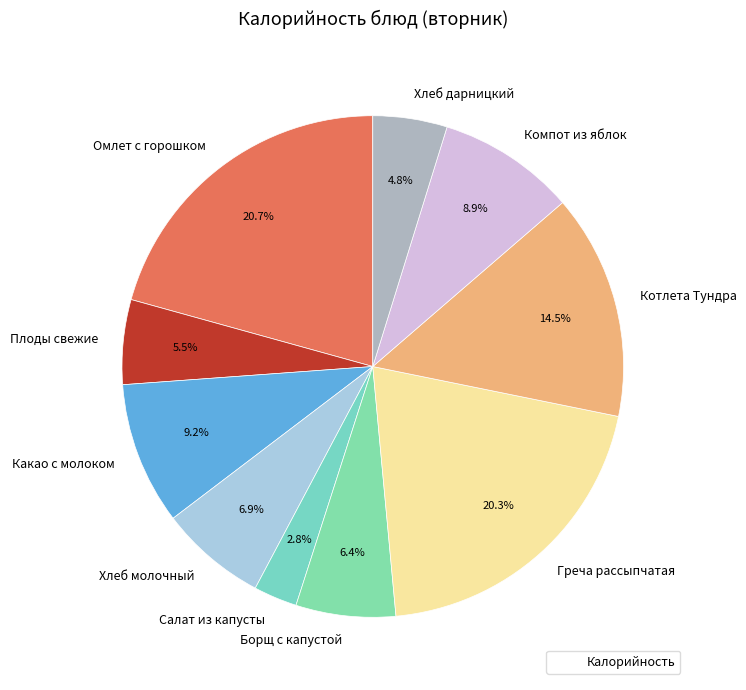

True or false: Компот из яблок accounts for 9% of the total.

True